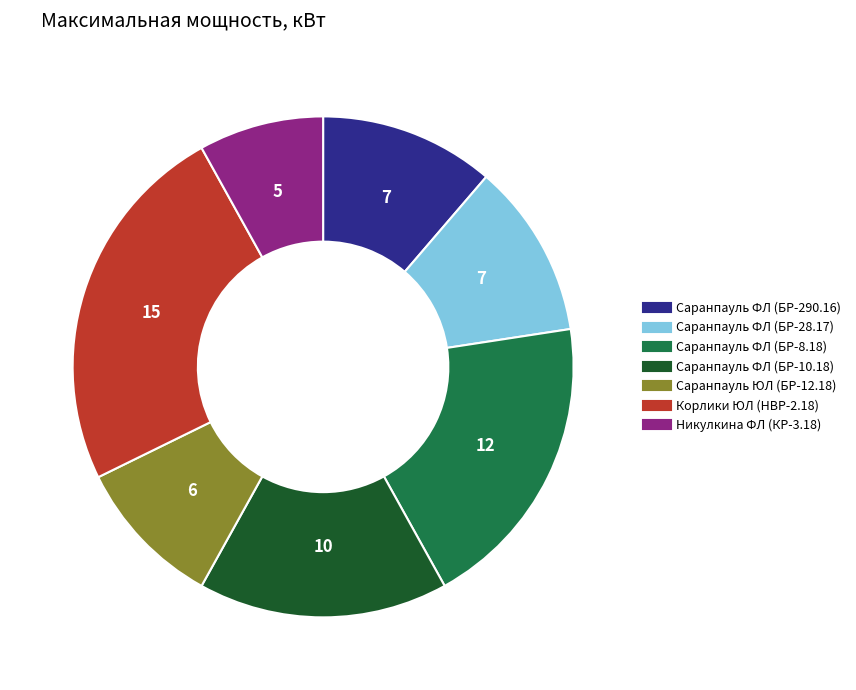

The Саранпауль ФЛ (БР-28.17) slice represents 21% of the pie. True or false?

False